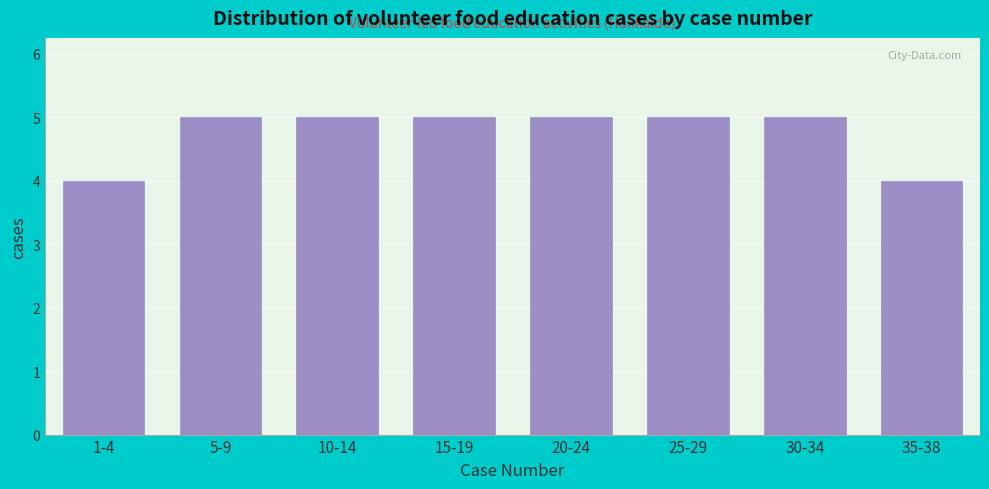

Reading left to right, transcribe all the data shown in this chart.

1-4=4	5-9=5	10-14=5	15-19=5	20-24=5	25-29=5	30-34=5	35-38=4